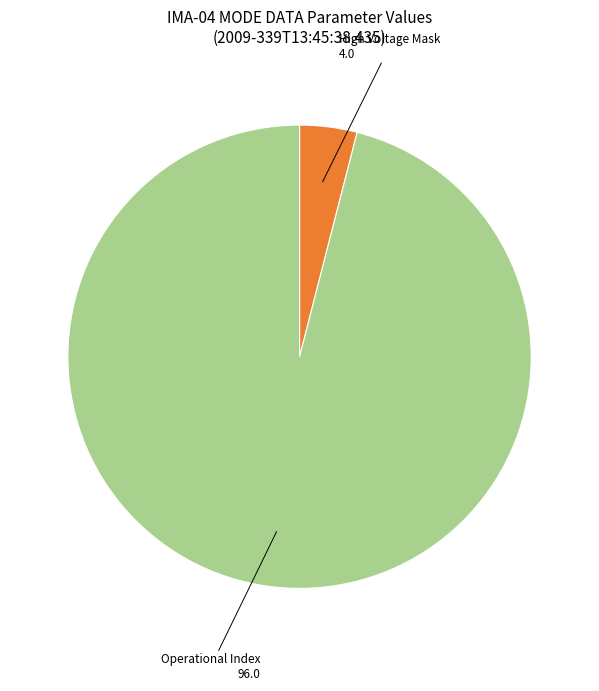

Which slice is the largest?

Operational Index